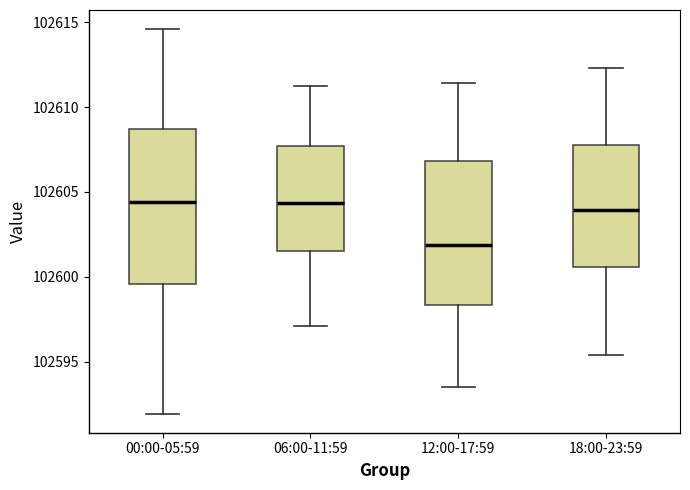

Reading left to right, transcribe this box plot: for each box, give where its median line is, the range the box spans, and where its two whiskers end, as read against the y-axis. The values are not printed on the chart, so give them approximately, as read against the axis.

00:00-05:59: median 102604.5, box 102599.5 to 102608.5, whiskers 102592.0 to 102614.5
06:00-11:59: median 102604.5, box 102601.5 to 102607.5, whiskers 102597.0 to 102611.0
12:00-17:59: median 102602.0, box 102598.5 to 102607.0, whiskers 102593.5 to 102611.5
18:00-23:59: median 102604.0, box 102600.5 to 102608.0, whiskers 102595.5 to 102612.5